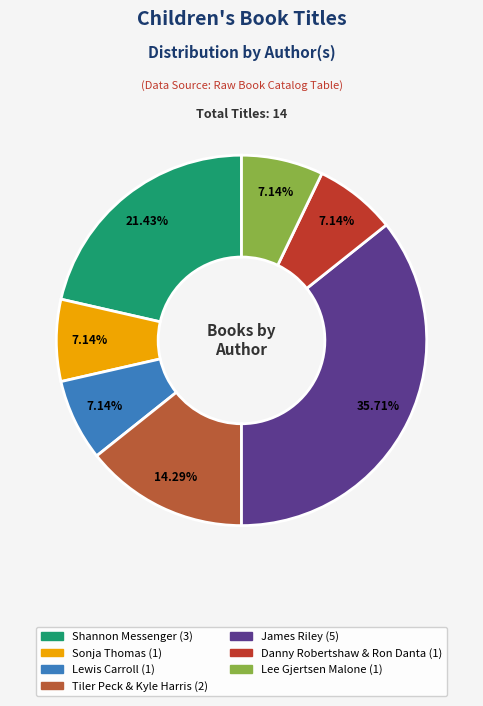

Is Danny Robertshaw & Ron Danta the majority of the pie?

No